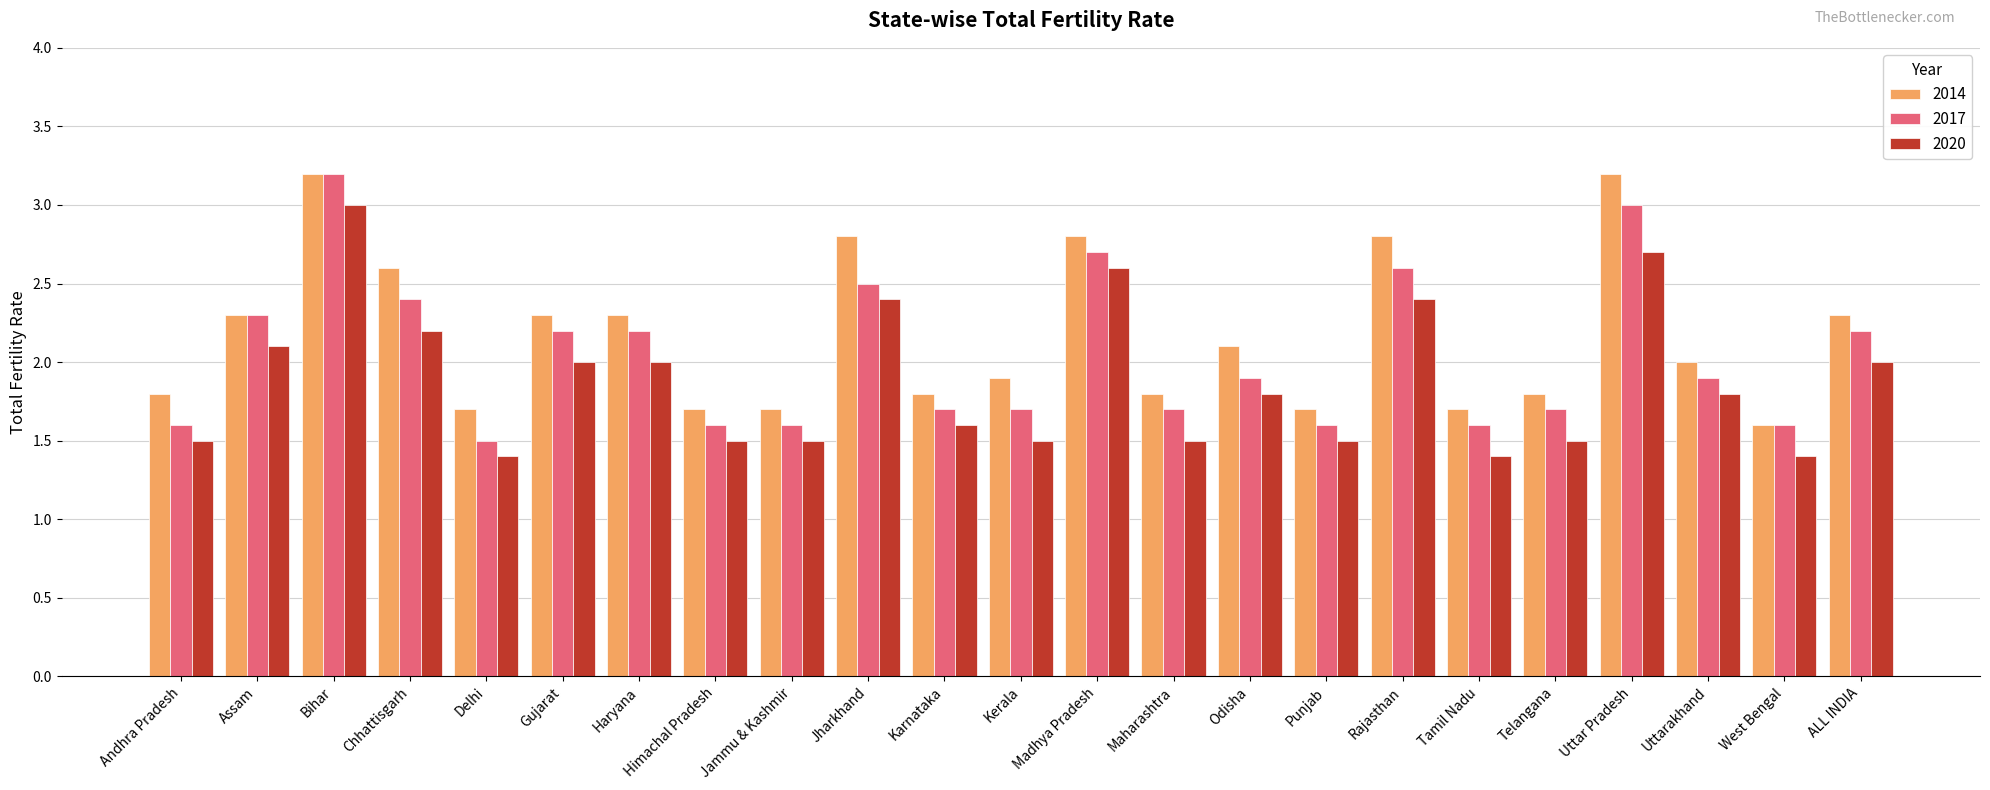

What is the spread (max minus min) of values at Maharashtra?

0.3